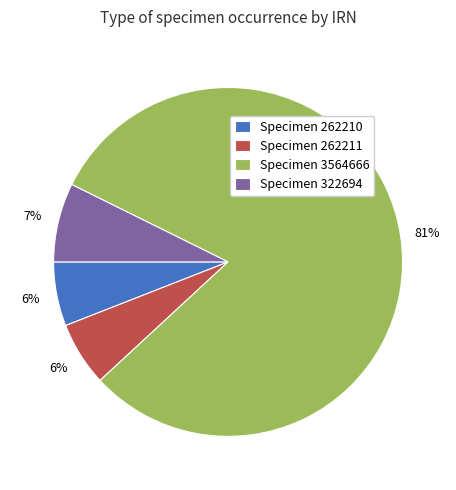

Is it true that Specimen 262210 is 1% of the pie?

False